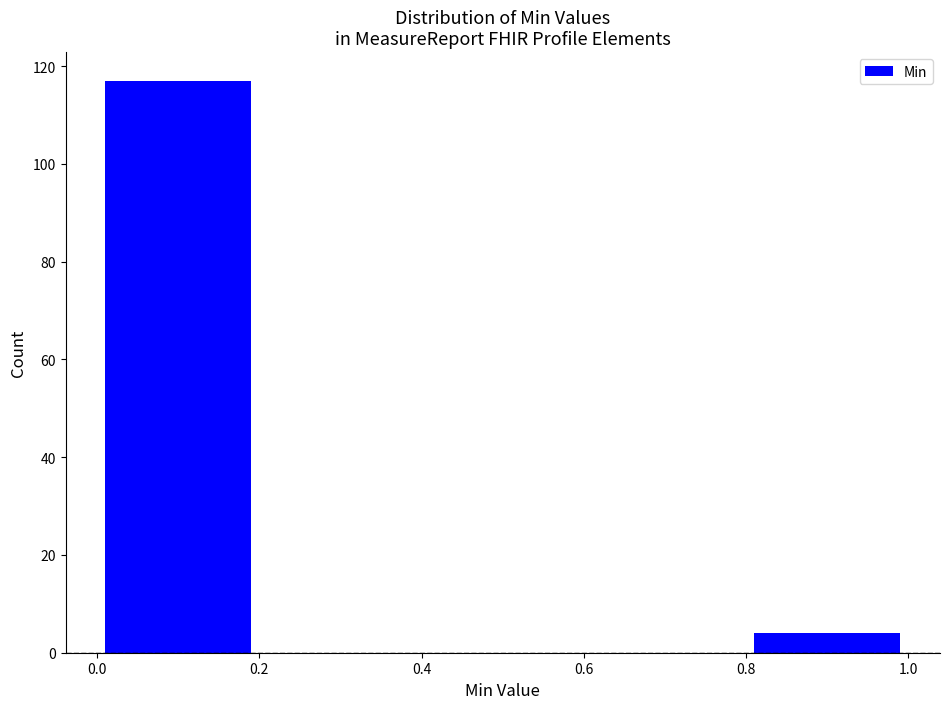

Reading left to right, transcribe this chart: for each bar, give the range it covers on the x-axis and its height. The values are not printed on the chart, so give them approximately, as read against the axis.

0.0 to 0.2: 118
0.2 to 0.4: 0
0.4 to 0.6: 0
0.6 to 0.8: 0
0.8 to 1.0: 4